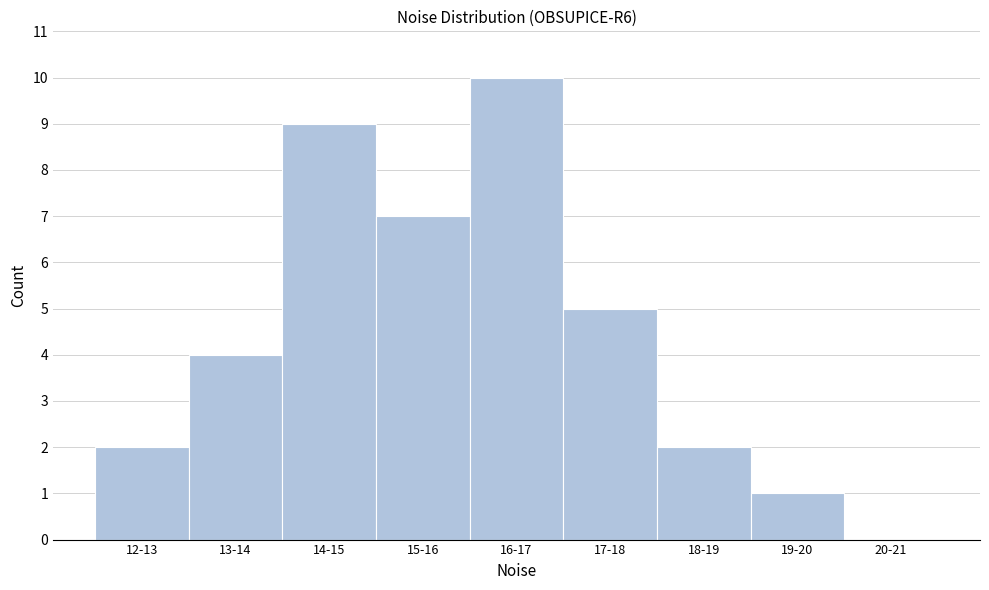

Reading right to left, what are all the values shown in this chart?

20-21=0	19-20=1	18-19=2	17-18=5	16-17=10	15-16=7	14-15=9	13-14=4	12-13=2